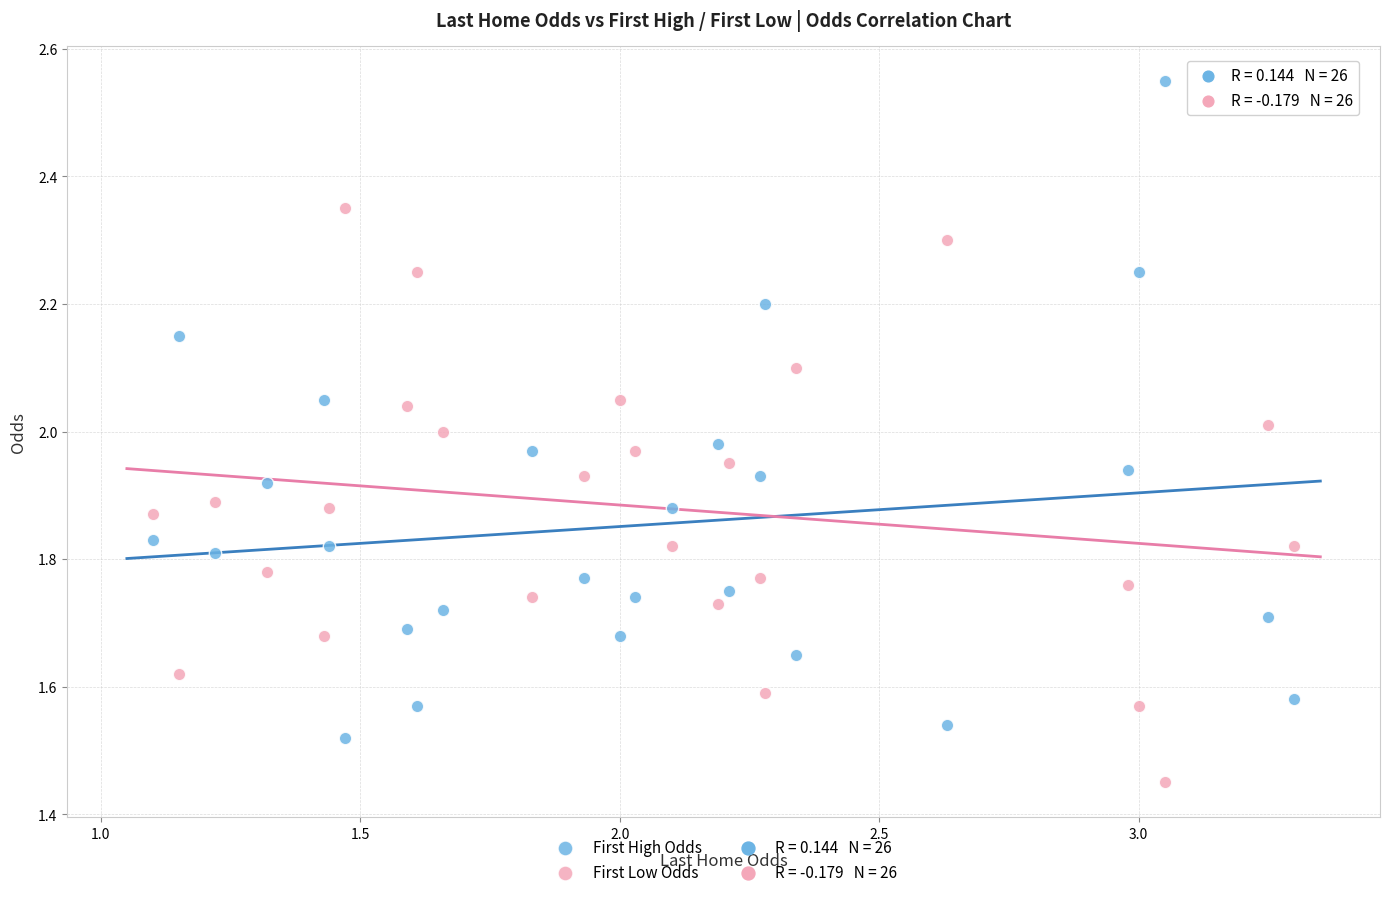

Across all data points, what is the range of Y values (max minus min)?

1.1